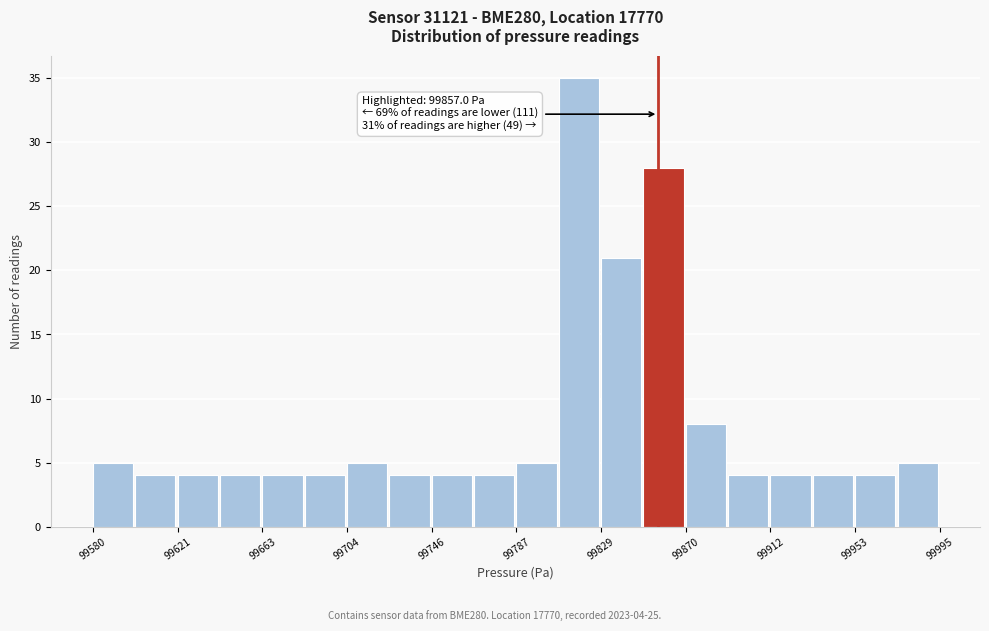

Over which range of the x-axis is the bar tallest?

99810 to 99830